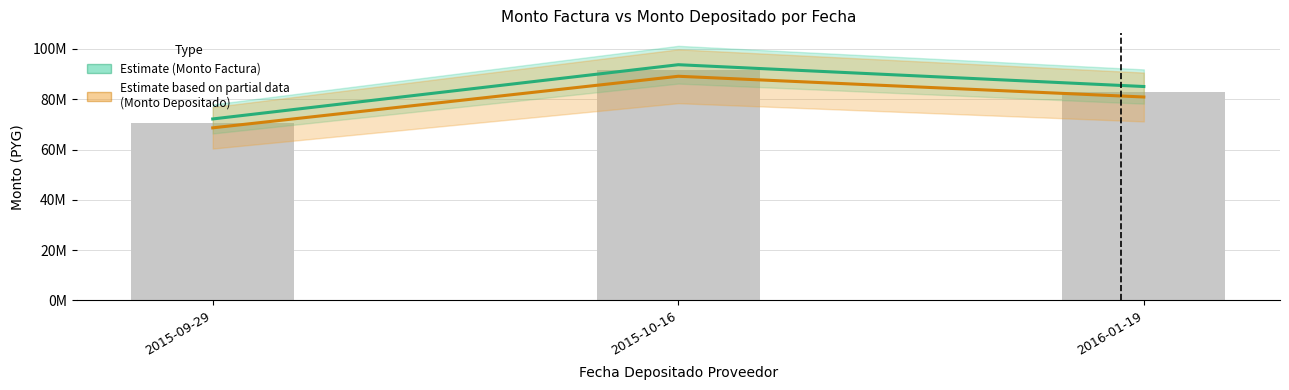

Which series has the largest total across all categories?

Monto Factura (Estimate)